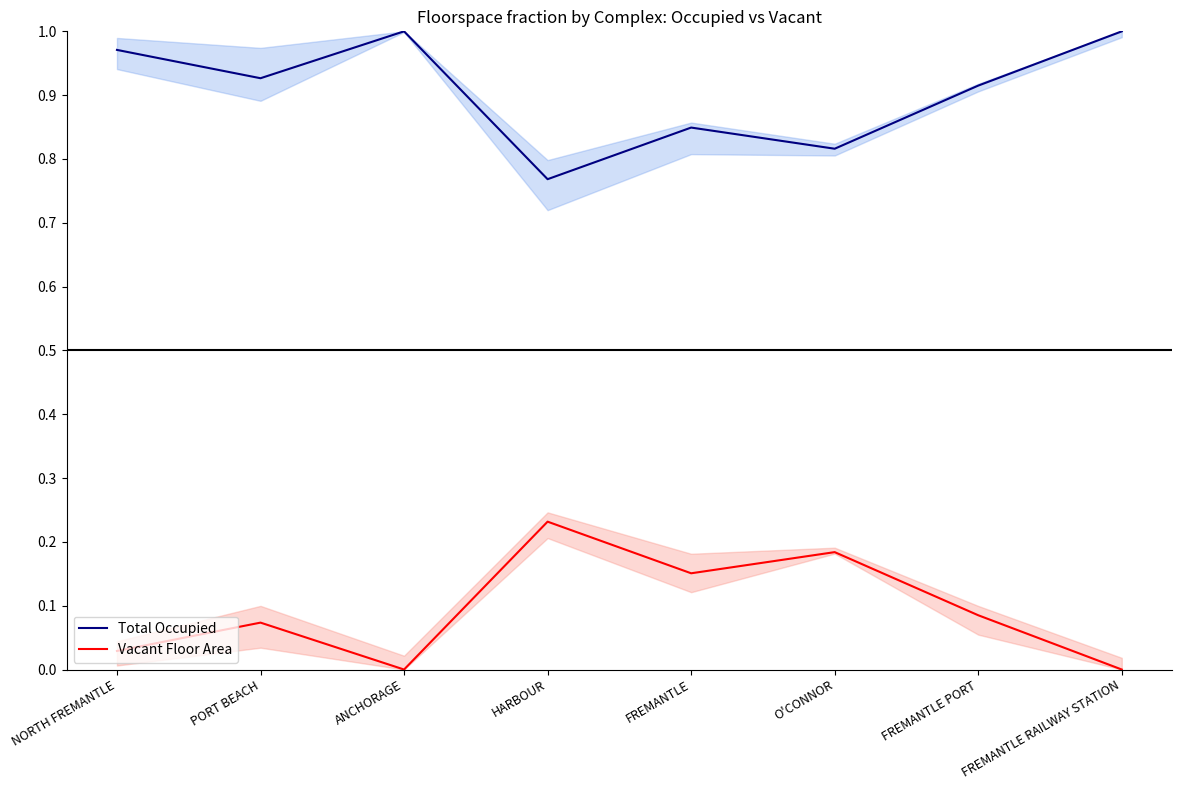

How many interior local peaks does the Total Occupied series have?

2